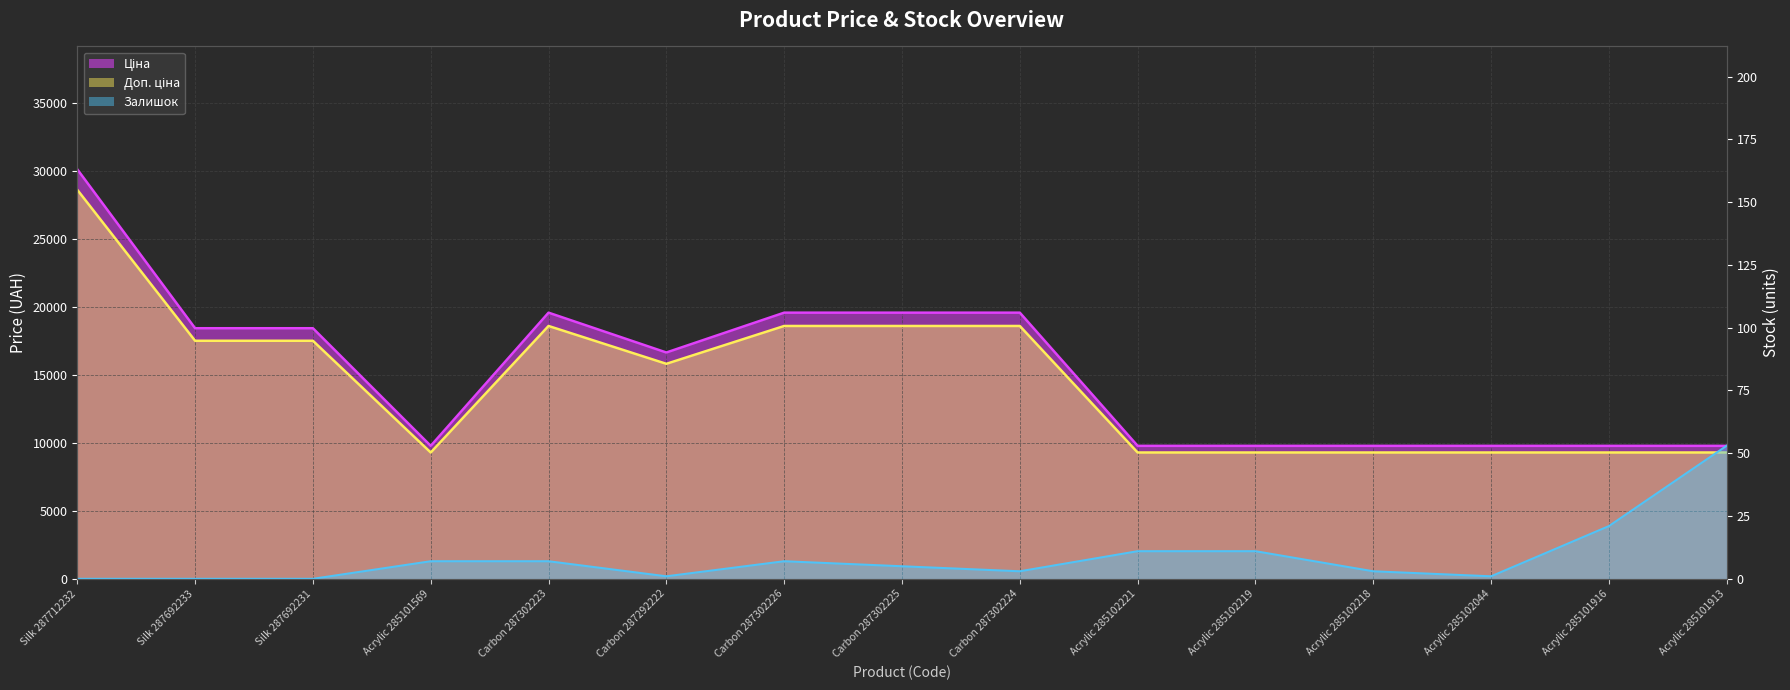

Reading left to right, transcribe all the data shown in this chart.

Ціна: 30102.8	18420.9	18420.9	9775.5	19564.9	16636.8	19564.9	19564.9	19564.9	9775.5	9775.5	9775.5	9775.5	9775.5	9775.5
Доп. ціна: 28597.7	17499.8	17499.8	9286.7	18586.6	15805.0	18586.6	18586.6	18586.6	9286.7	9286.7	9286.7	9286.7	9286.7	9286.7
Залишок: 0.0	0.0	0.0	7.0	7.0	1.0	7.0	5.0	3.0	11.0	11.0	3.0	1.0	21.0	53.0